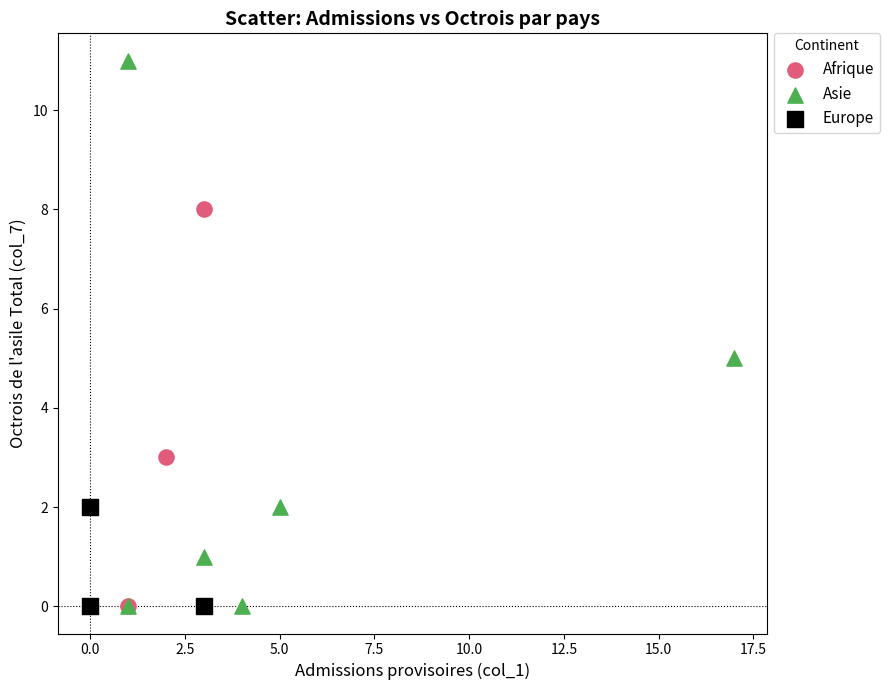

Which series contains the highest Y value?

Asie